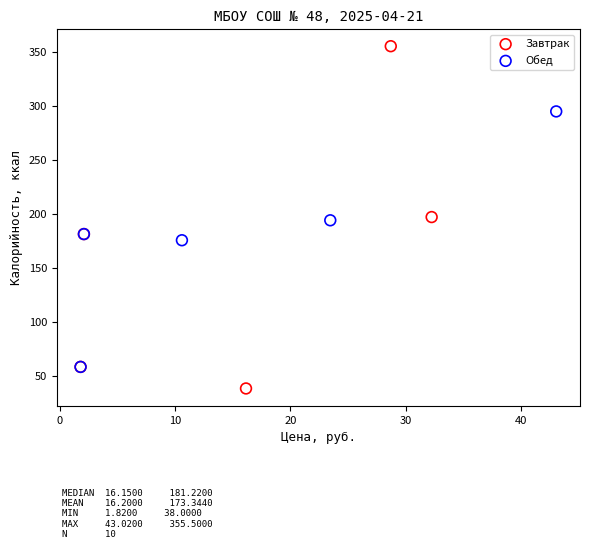

Which series contains the lowest Y value?

Завтрак